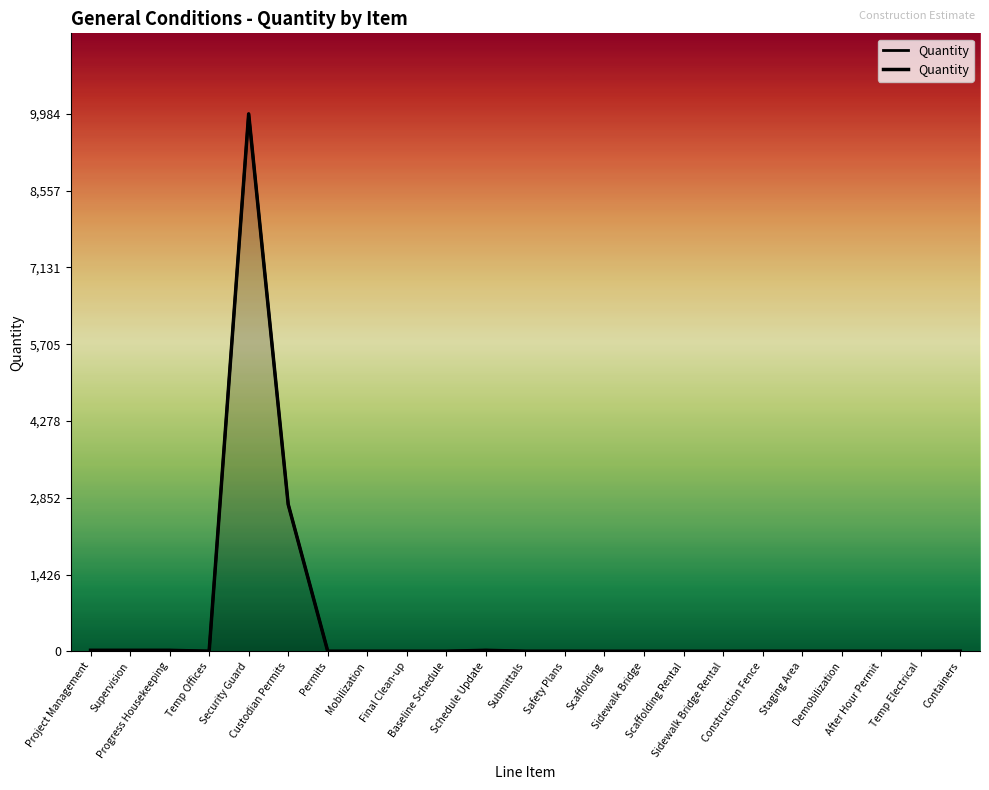

How many lines are shown in the chart?

1